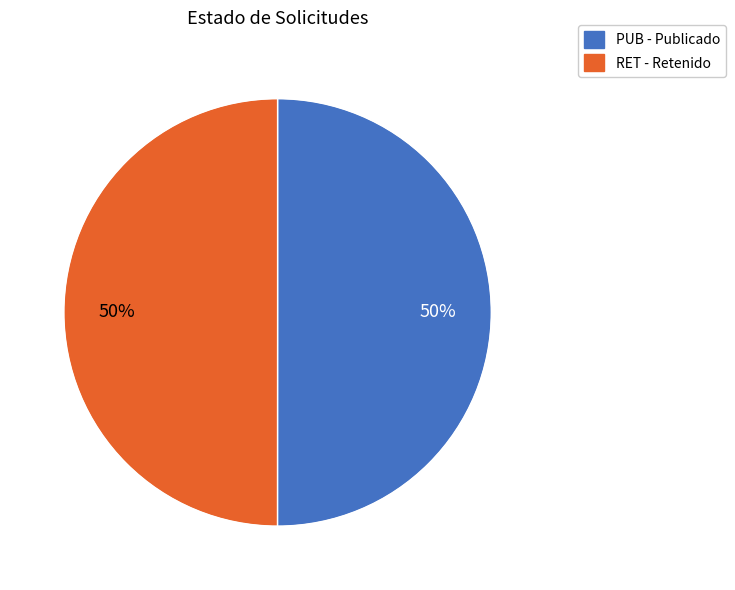

The RET slice represents 50% of the pie. True or false?

True